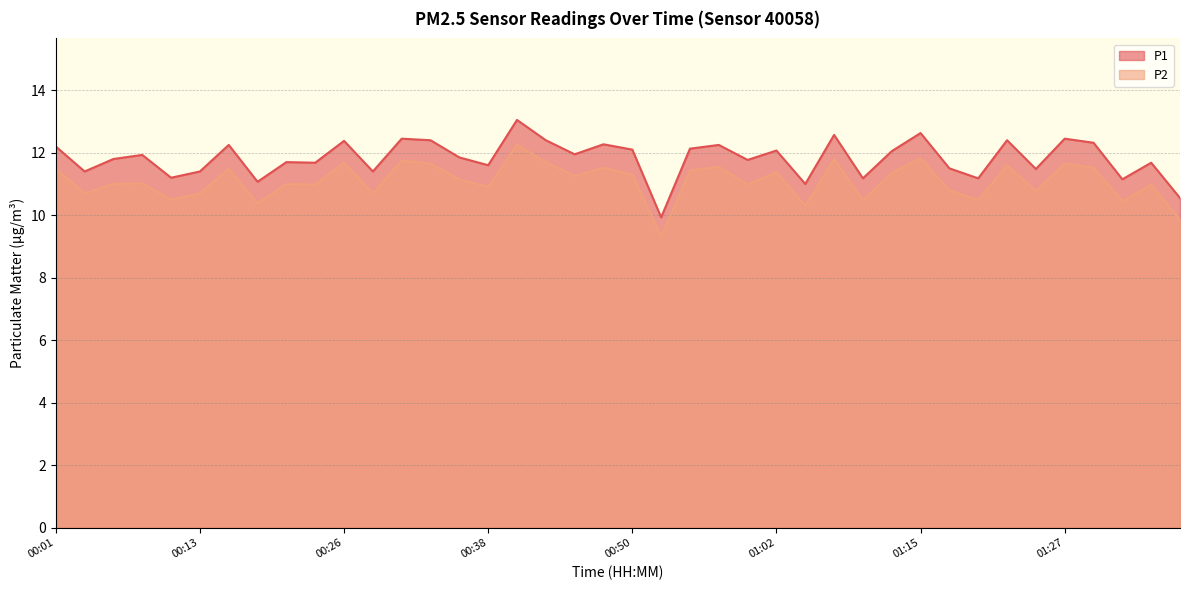

How many lines are shown in the chart?

2